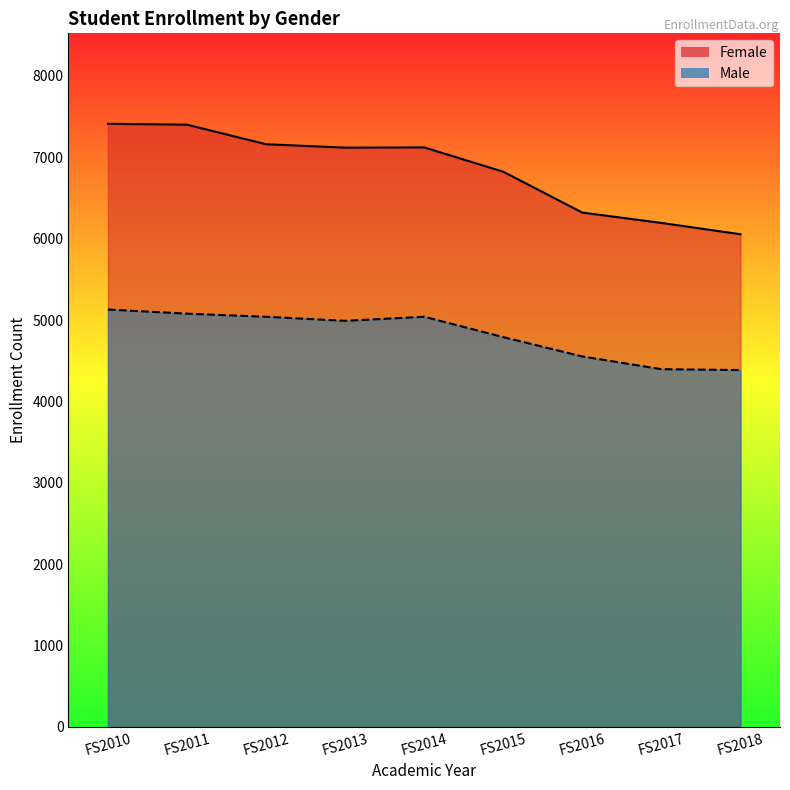

Where does the Male series first go above 4990?

FS2010